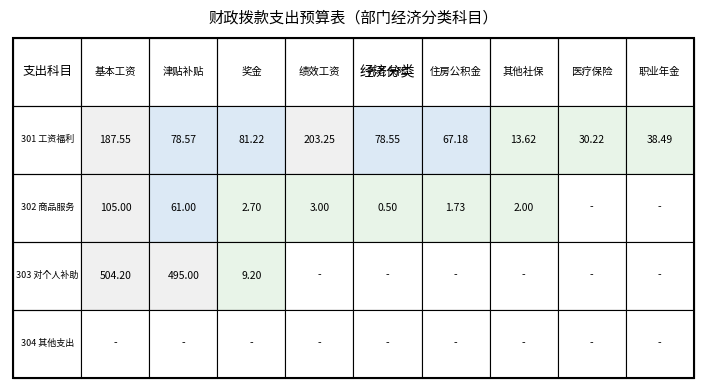

The value of 住房公积金 at 0 is 111.9. True or false?

False